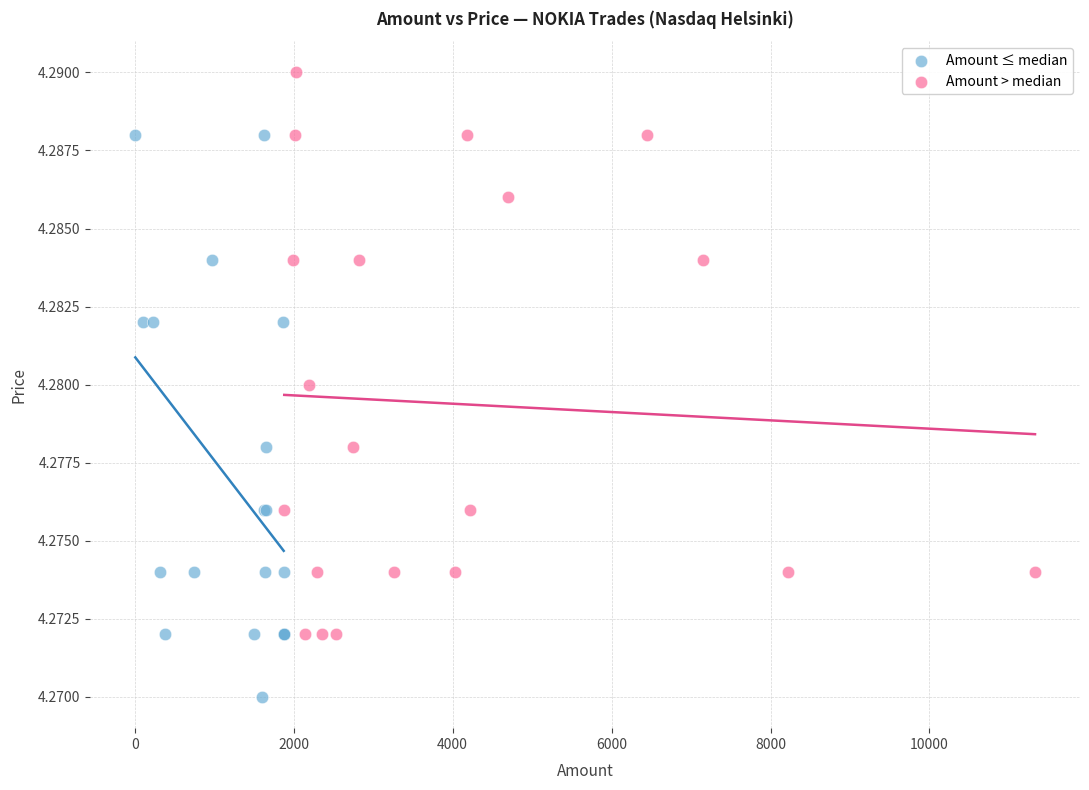

Which series contains the lowest Y value?

Amount ≤ median